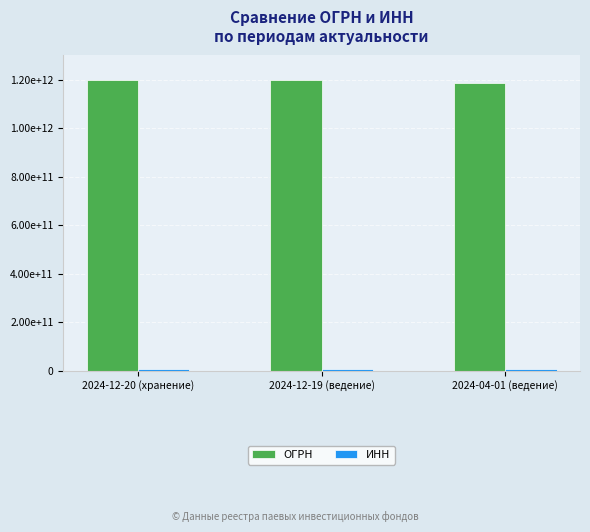

At how many categories does at least one series exceed 1122914544496?

3